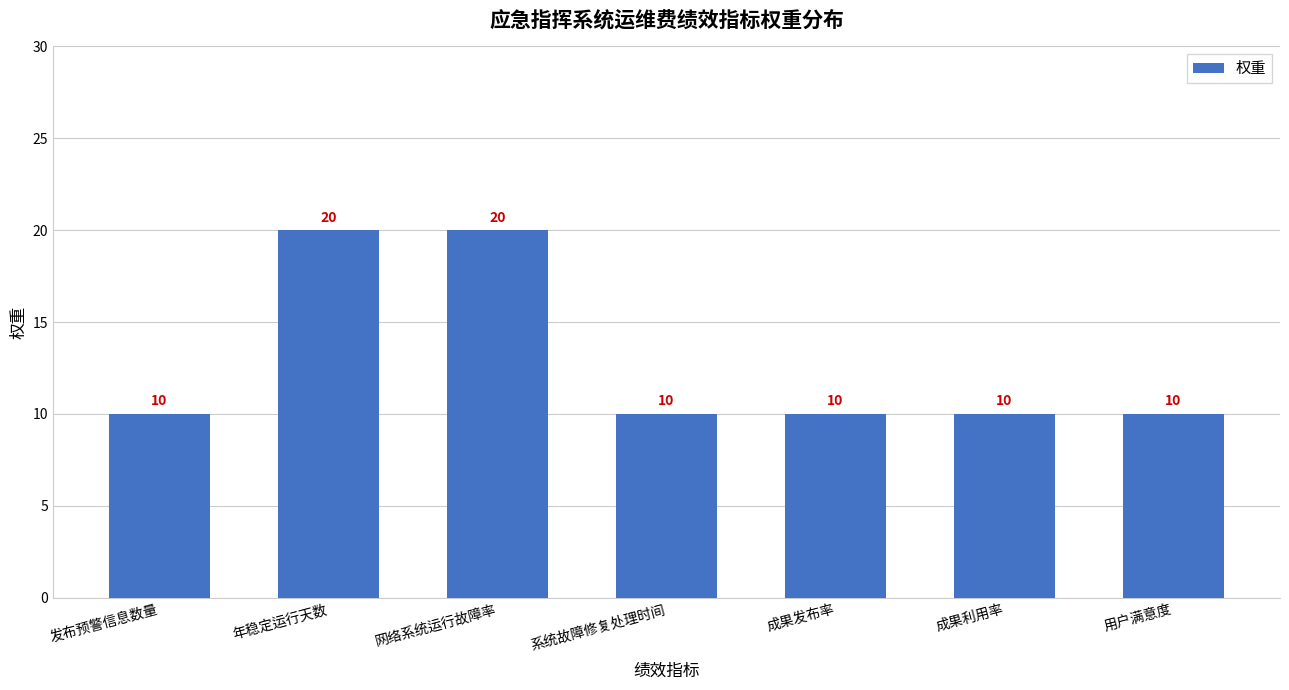

What is the ratio of the value at 年稳定运行天数 to the value at 用户满意度?

2.0